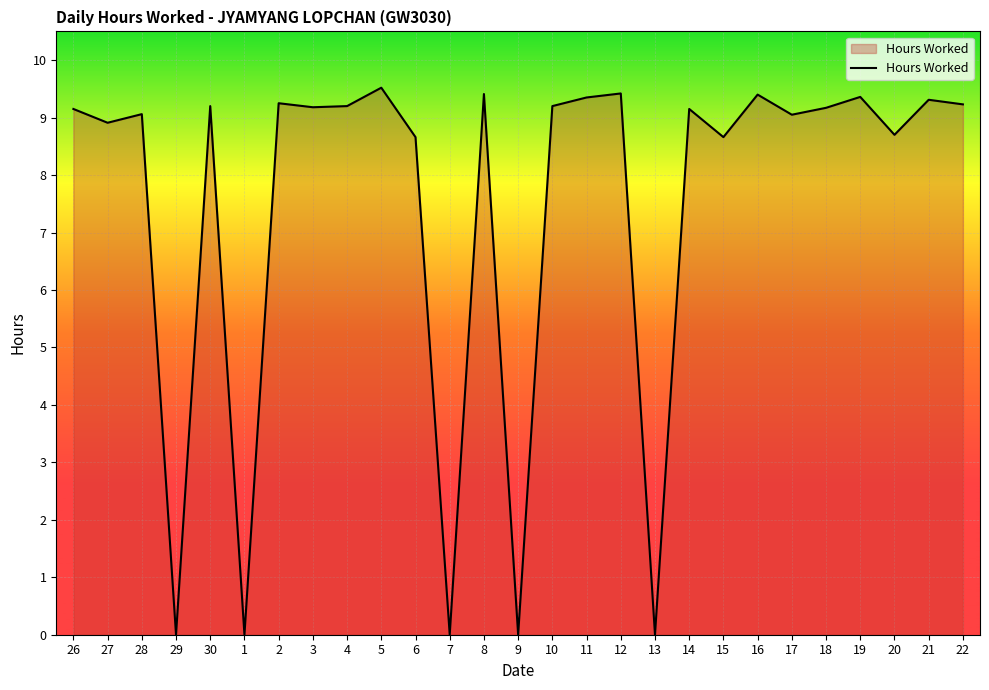

What position from the right is 10?

13